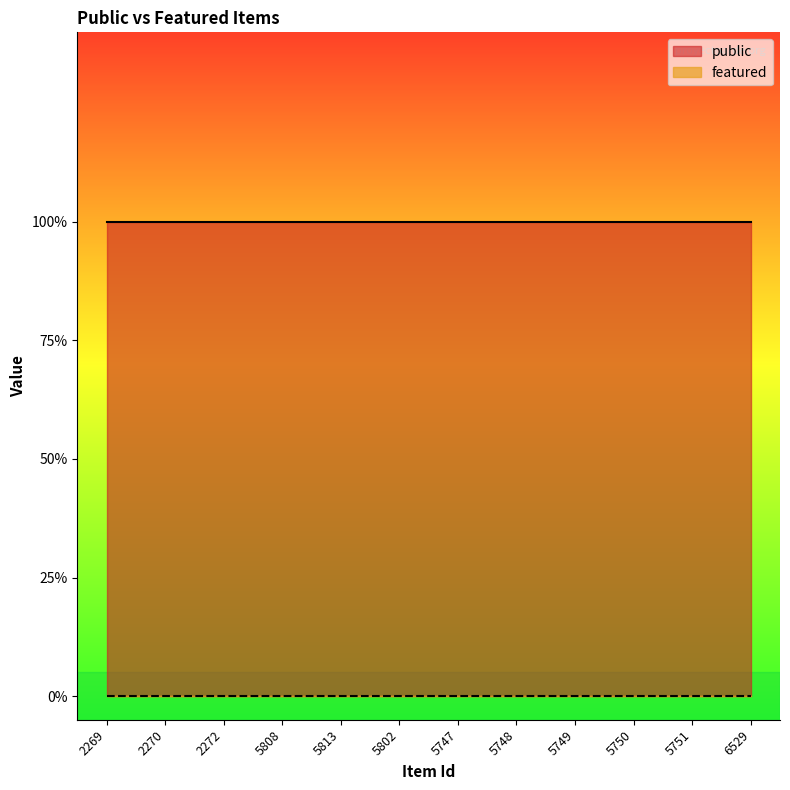

How many distinct data groups are displayed?

2